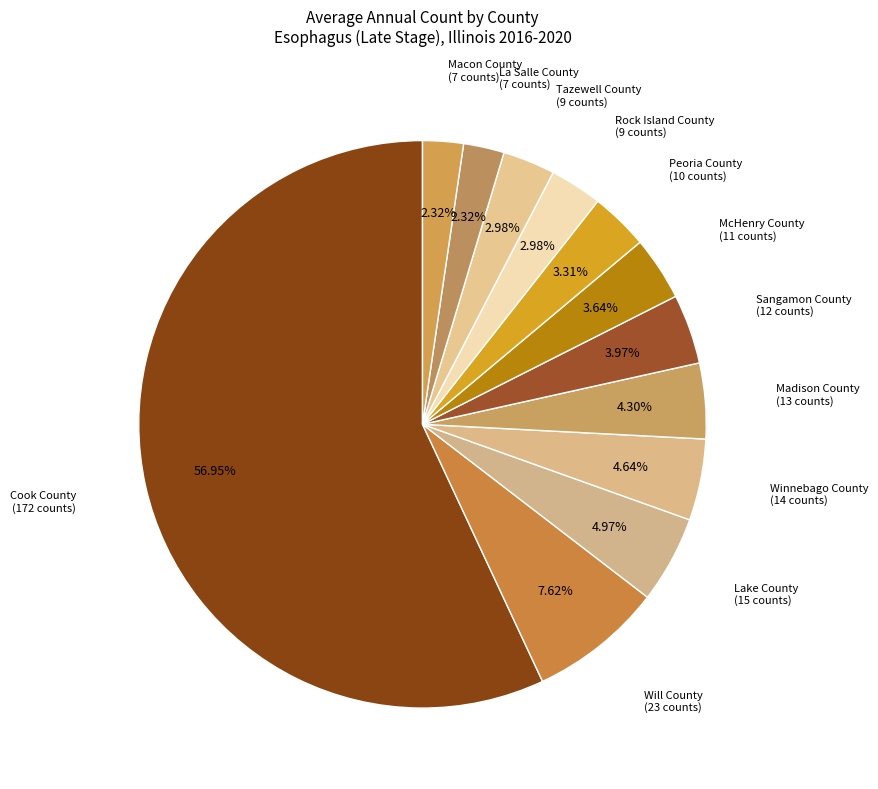

Count the number of slices in the pie.

12